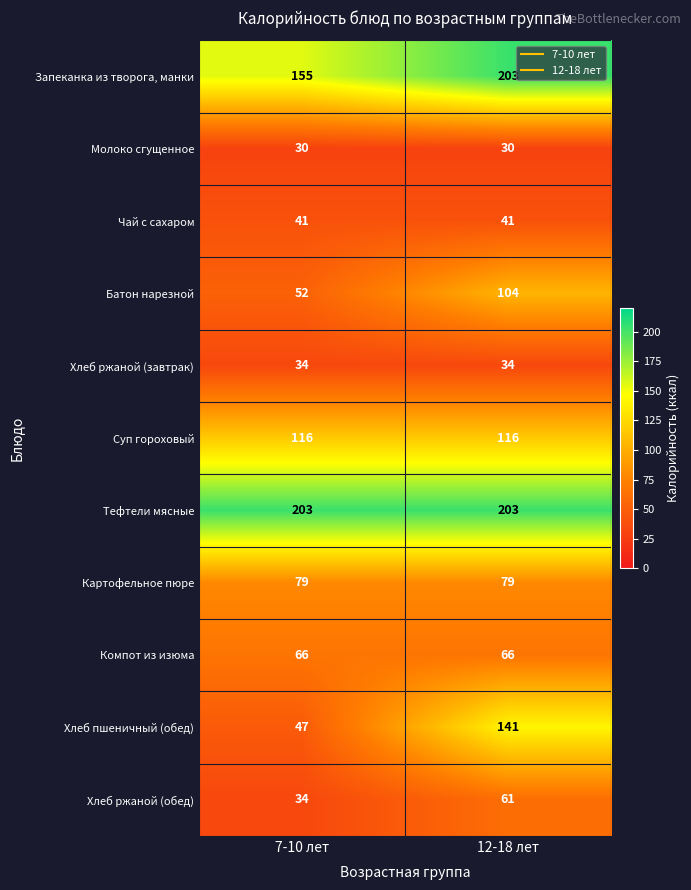

The Молоко сгущенное series shows 20 at 12-18 лет. True or false?

False